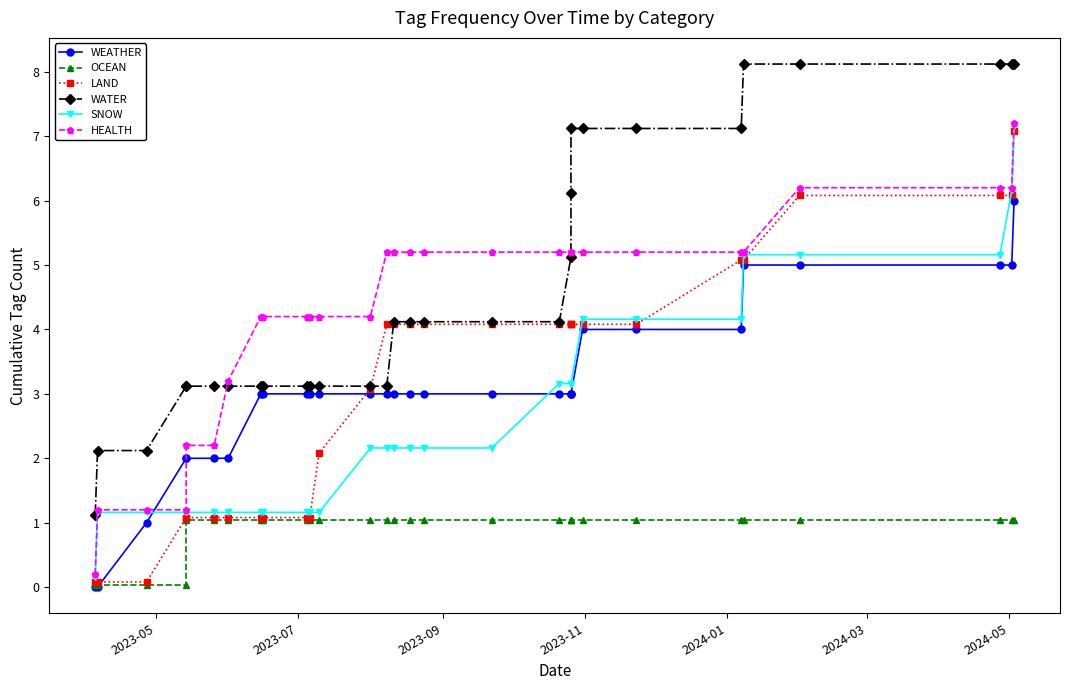

The HEALTH series shows 0.1 at 2023-05. True or false?

False